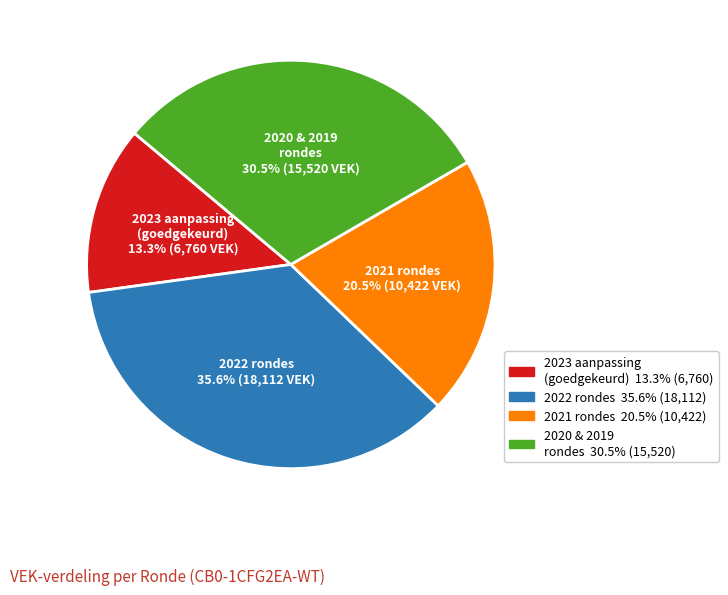

How many segments does this pie chart have?

4